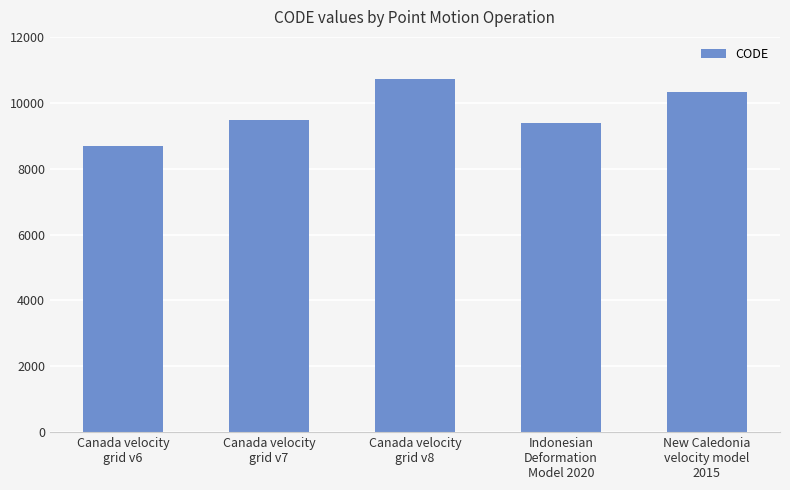

What is the label of the 5th bar from the right?

Canada velocity
grid v6